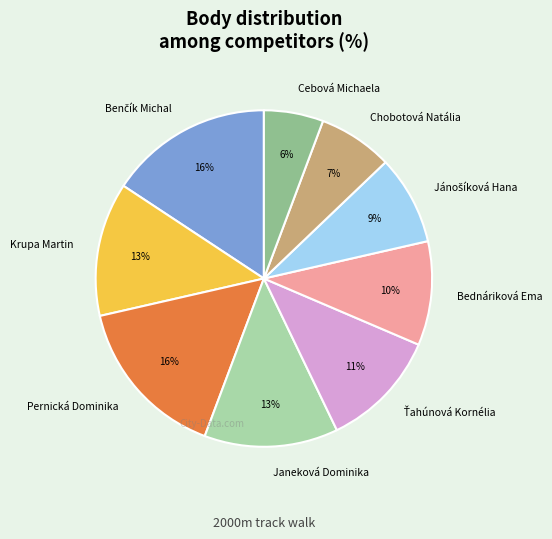

Between Pernická Dominika and Chobotová Natália, which is larger?

Pernická Dominika